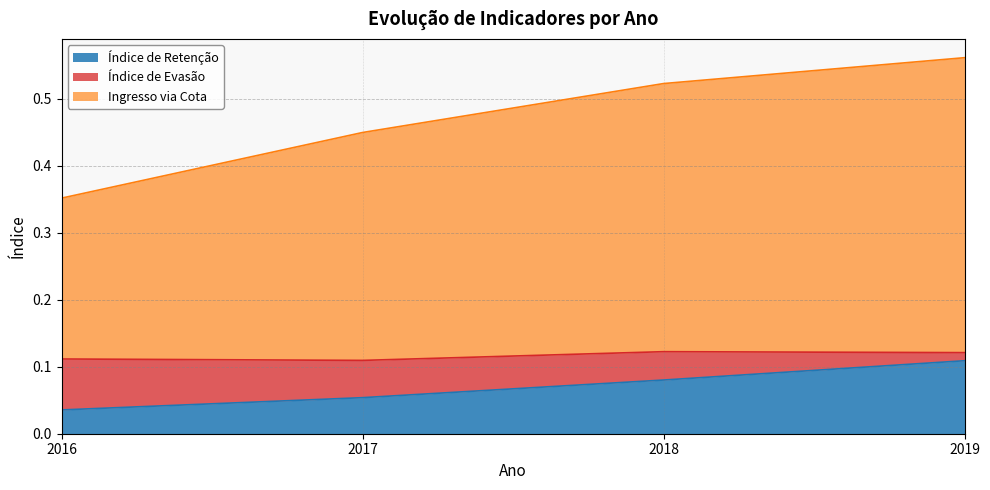

What is the total value across all series at 2016?

0.4